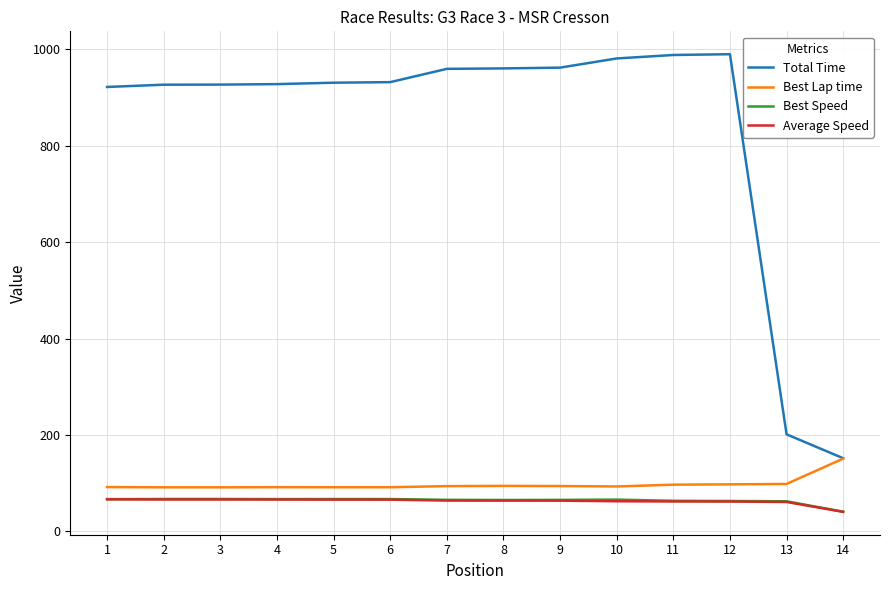

True or false: Best Speed has a value of 65.8 at 10.

True